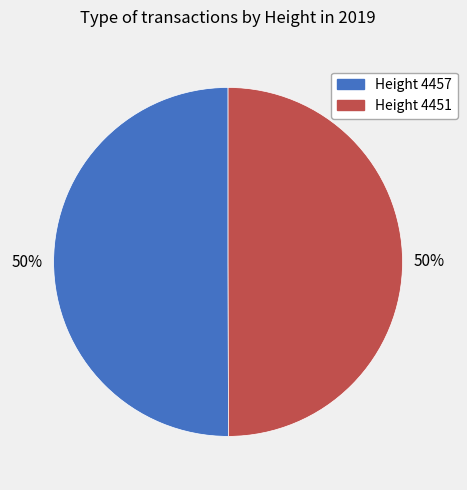

Do Height 4451 and Height 4457 together represent more than half of the pie?

Yes